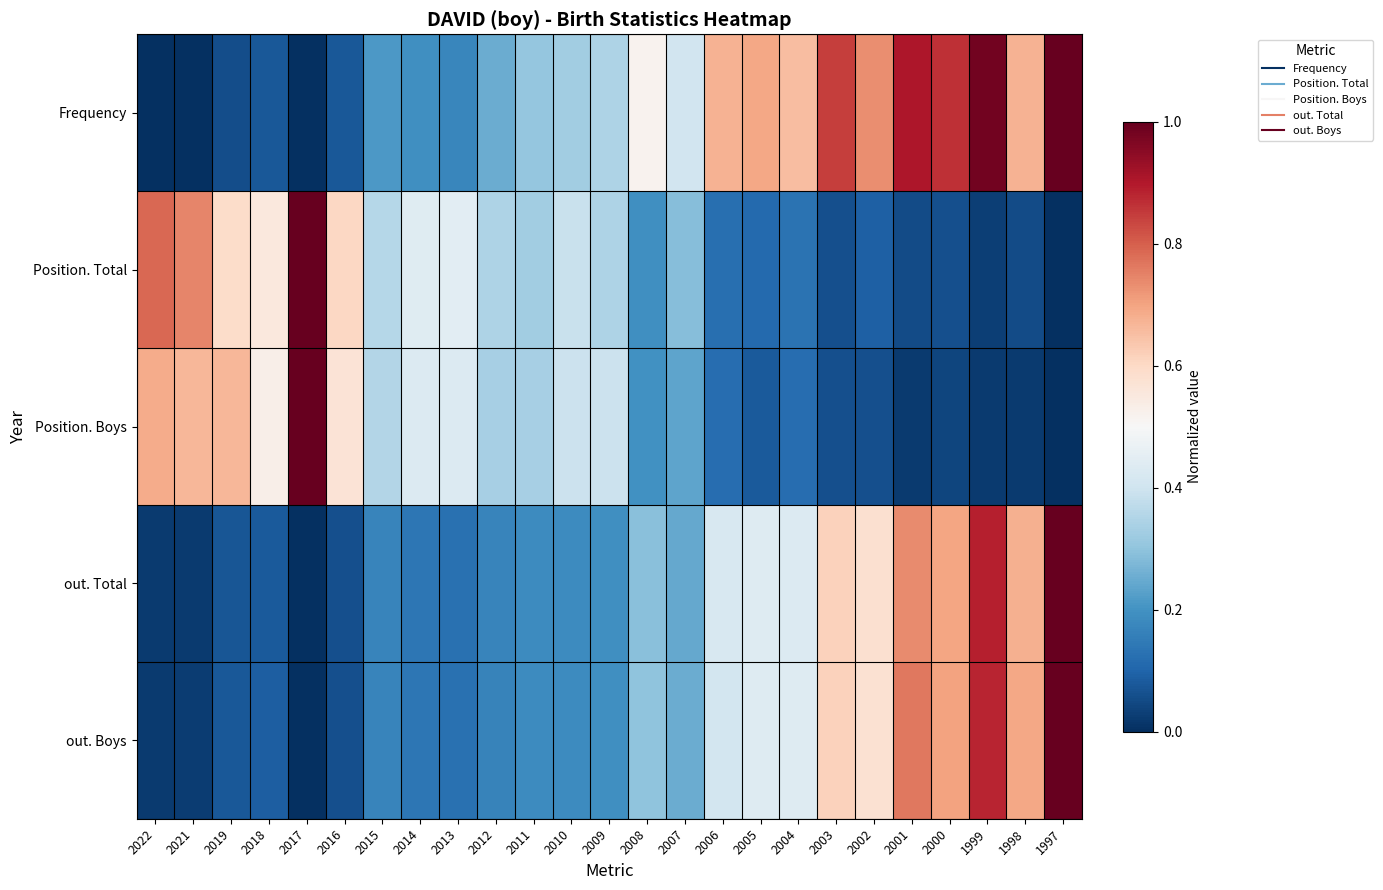

Which series changed the most between 2021 and 2015?

Position. Total